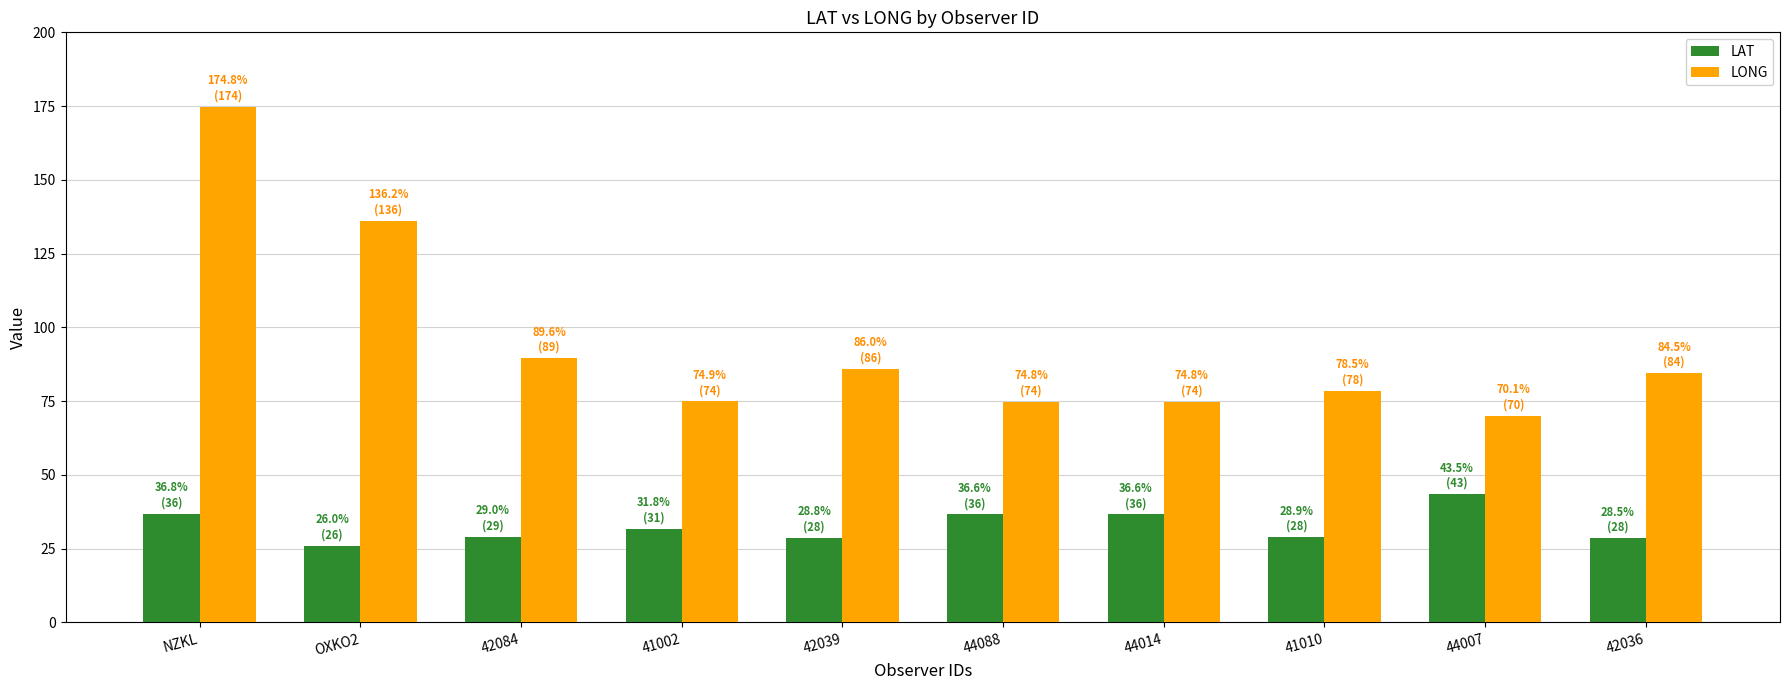

At how many categories does at least one series exceed 169?

1